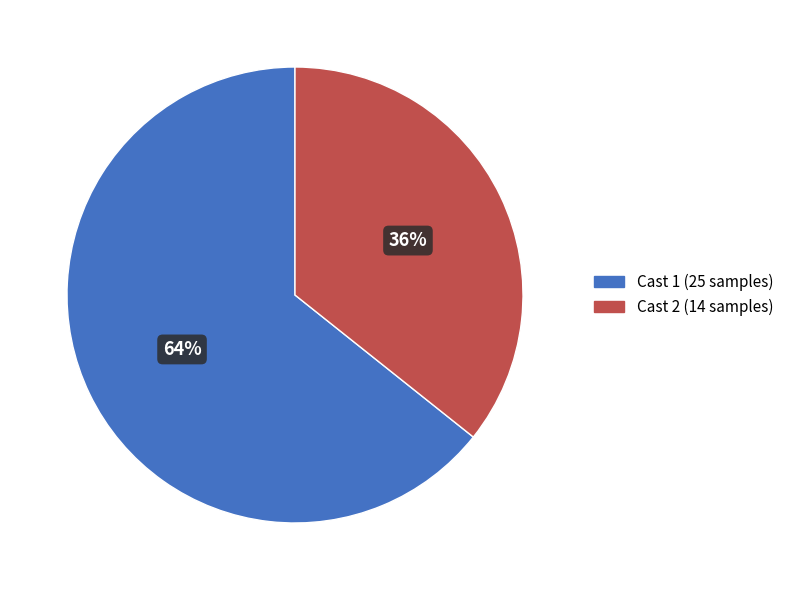

Rank the categories by value from lowest to highest.

Cast 2 (14 samples), Cast 1 (25 samples)